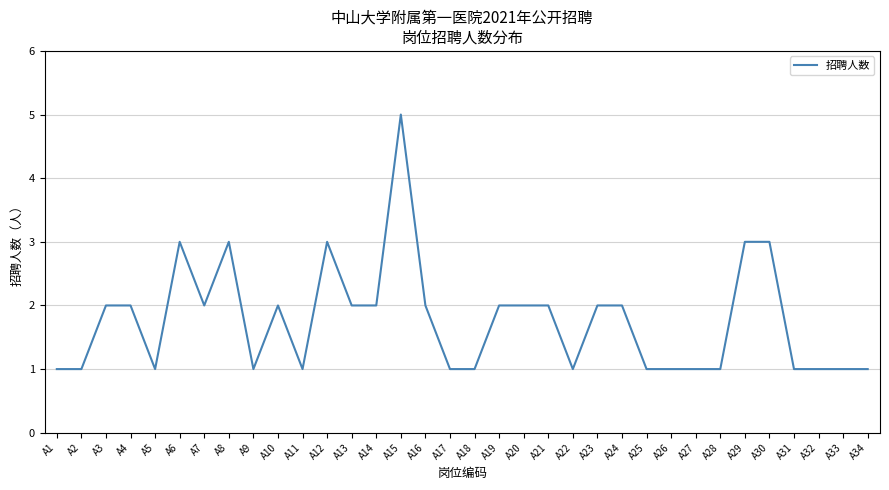

Which has a higher value, A30 or A2?

A30